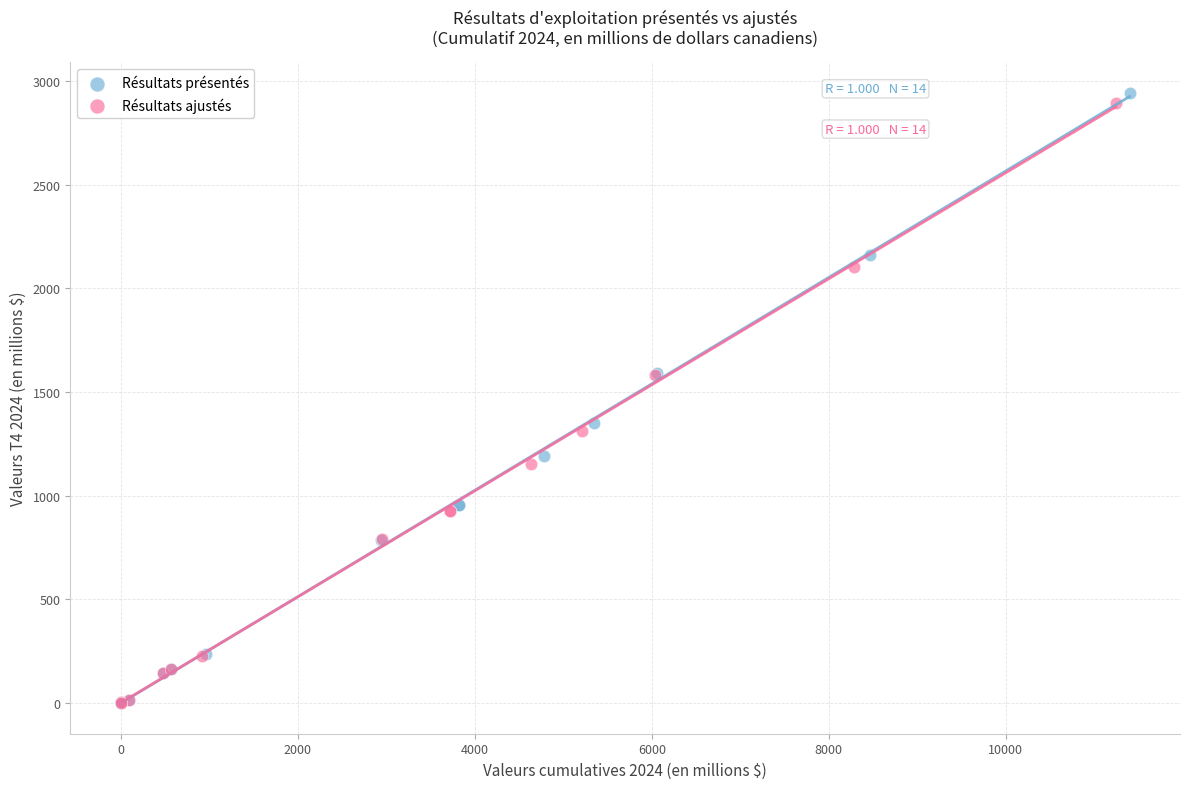

Which series has the widest spread of Y values?

Résultats présentés